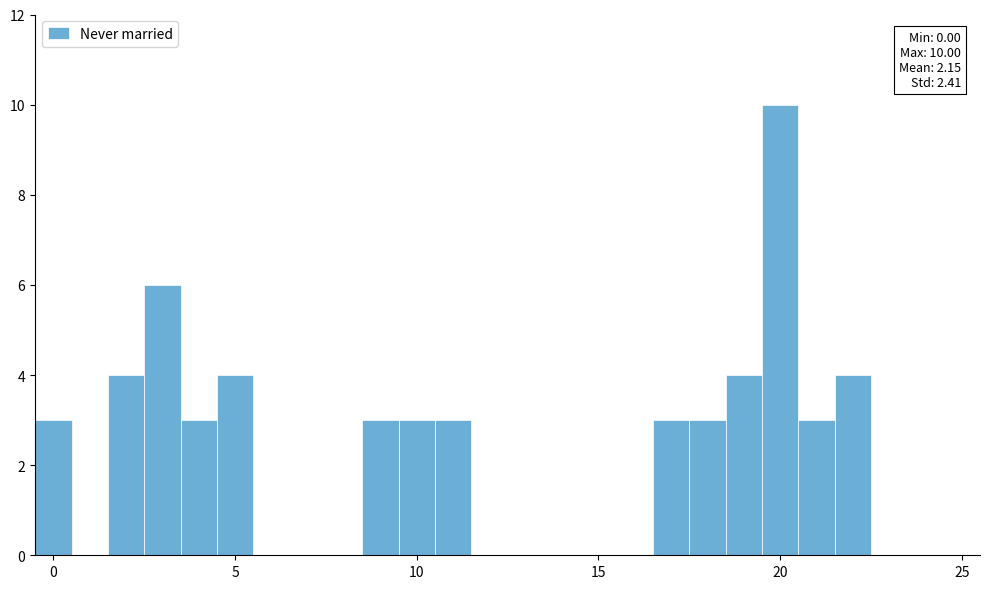

Read against the x-axis, roughly where is the centre of the tallest bar?

20.0